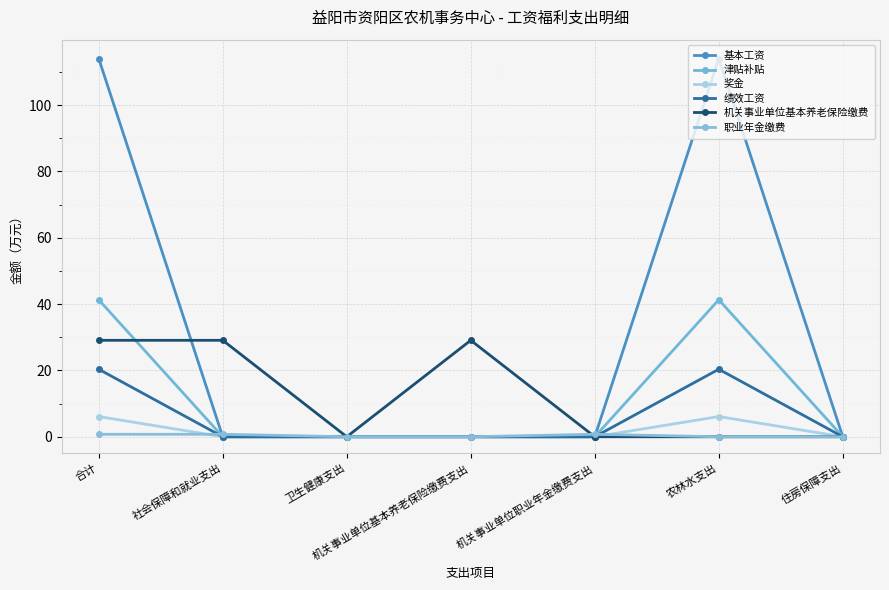

Is it true that 职业年金缴费 equals 0.0 at 住房保障支出?

True